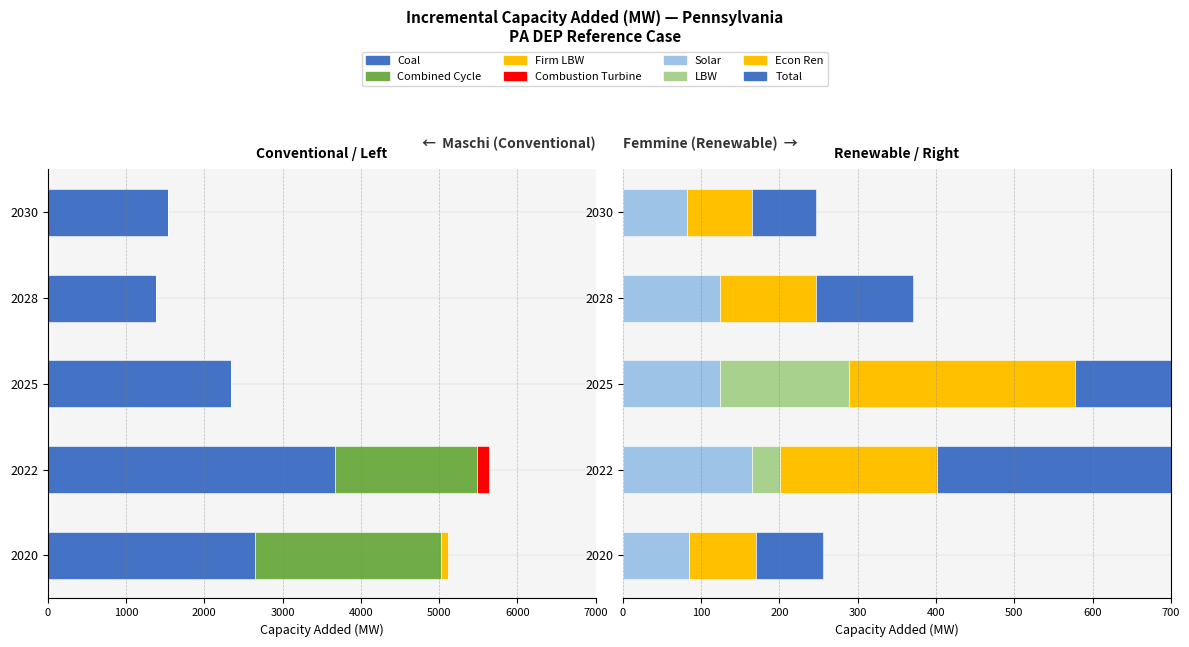

At how many categories does at least one series exceed -439?

5